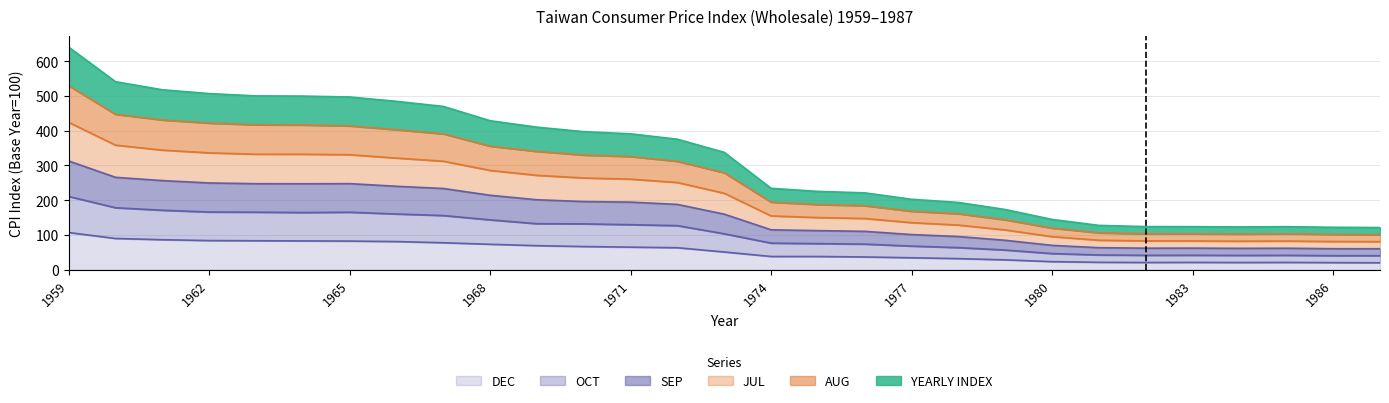

At which label does DEC first exceed 50?

1959